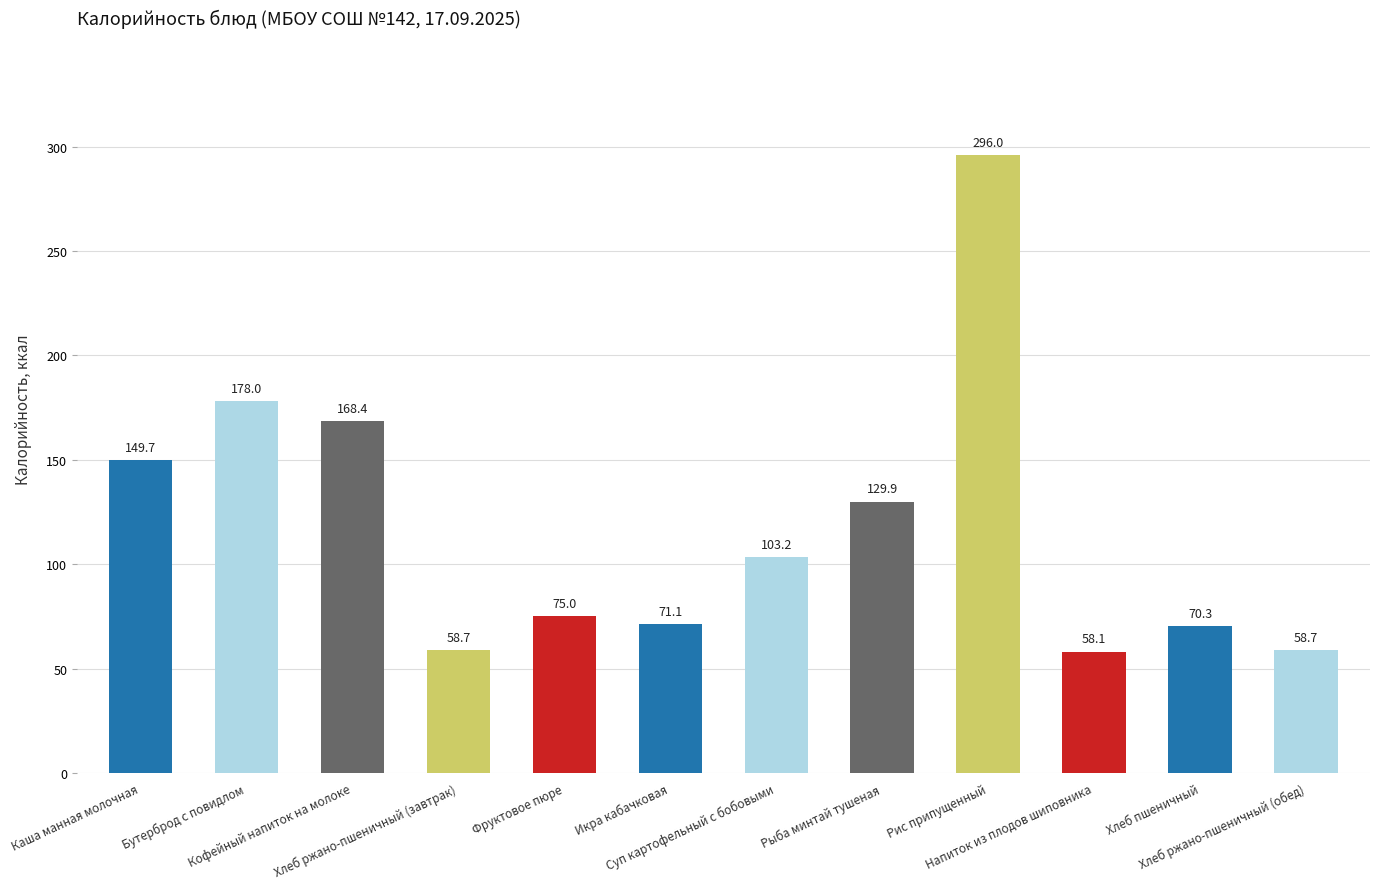

What is the difference between the maximum and second lowest values?

237.3